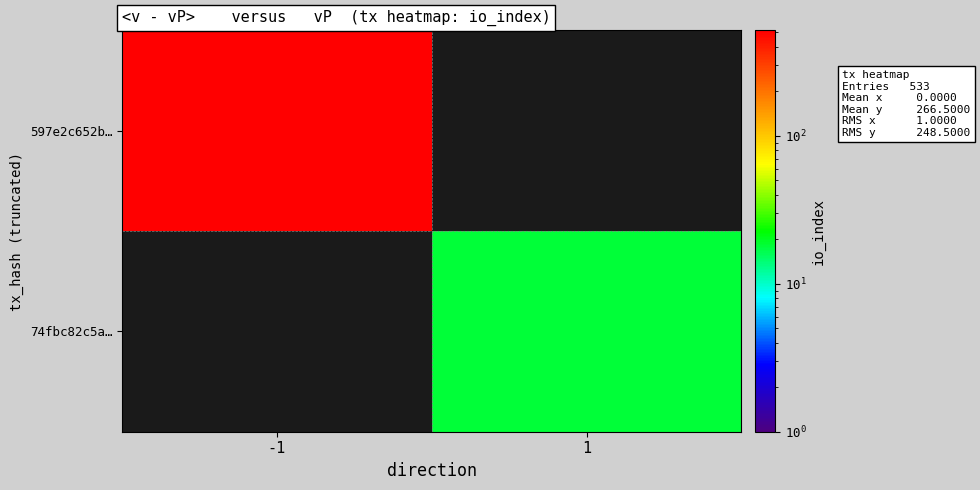

Which label corresponds to the smallest value in the chart?

1